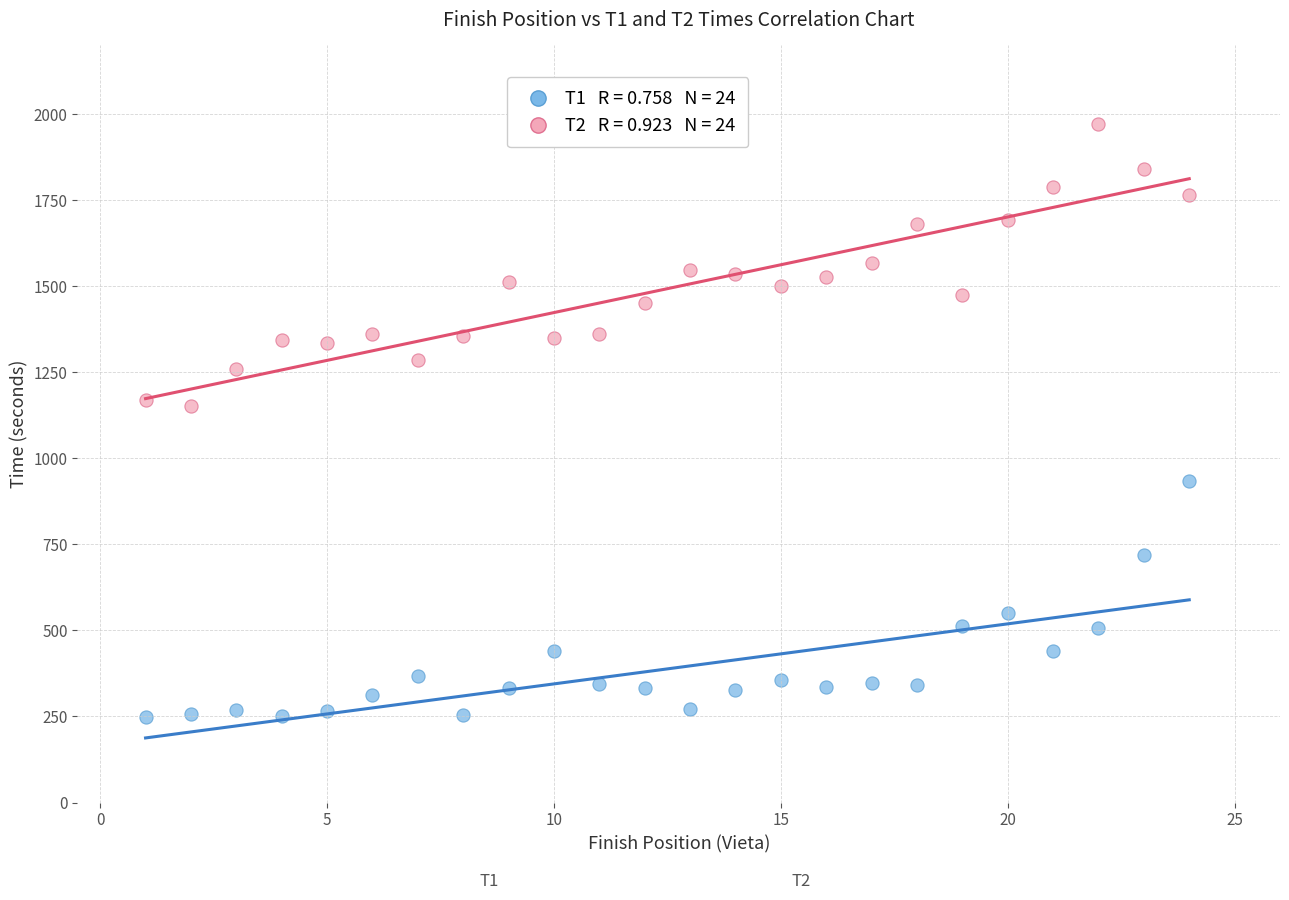

Across all data points, what is the range of Y values (max minus min)?

1724